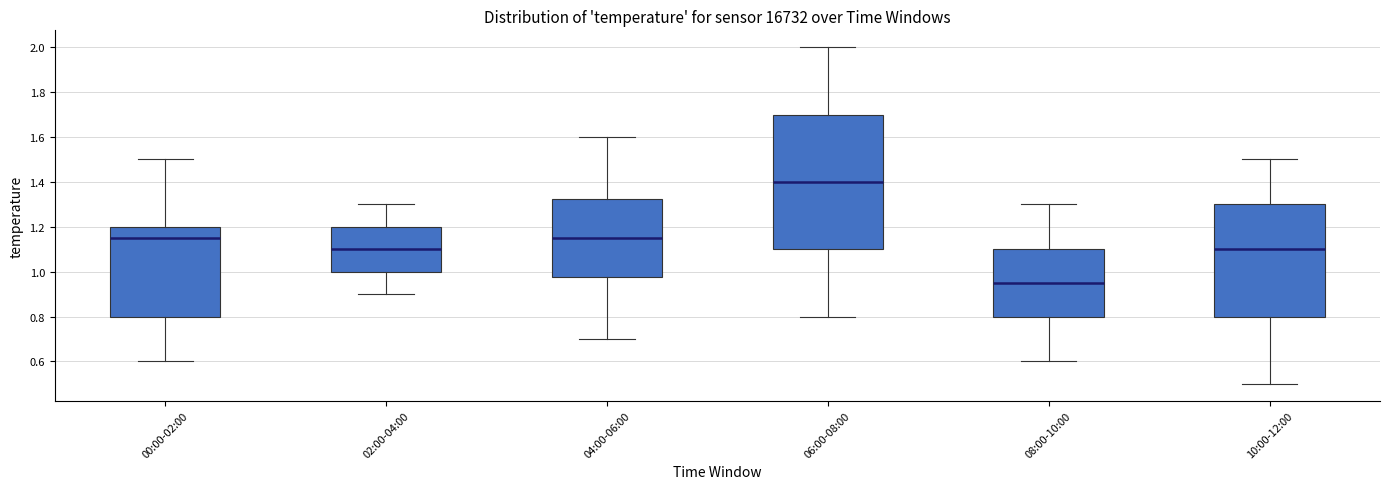

Reading left to right, transcribe this box plot: for each box, give where its median line is, the range the box spans, and where its two whiskers end, as read against the y-axis. The values are not printed on the chart, so give them approximately, as read against the axis.

00:00-02:00: median 1.16, box 0.80 to 1.20, whiskers 0.60 to 1.50
02:00-04:00: median 1.10, box 1.00 to 1.20, whiskers 0.90 to 1.30
04:00-06:00: median 1.16, box 0.98 to 1.32, whiskers 0.70 to 1.60
06:00-08:00: median 1.40, box 1.10 to 1.70, whiskers 0.80 to 2.00
08:00-10:00: median 0.96, box 0.80 to 1.10, whiskers 0.60 to 1.30
10:00-12:00: median 1.10, box 0.80 to 1.30, whiskers 0.50 to 1.50